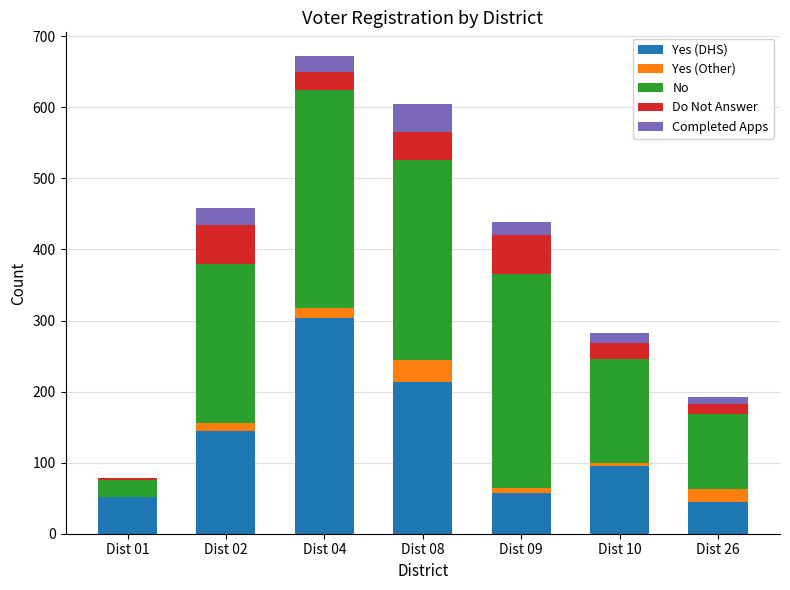

What is the highest value of the Yes (DHS) series?

304